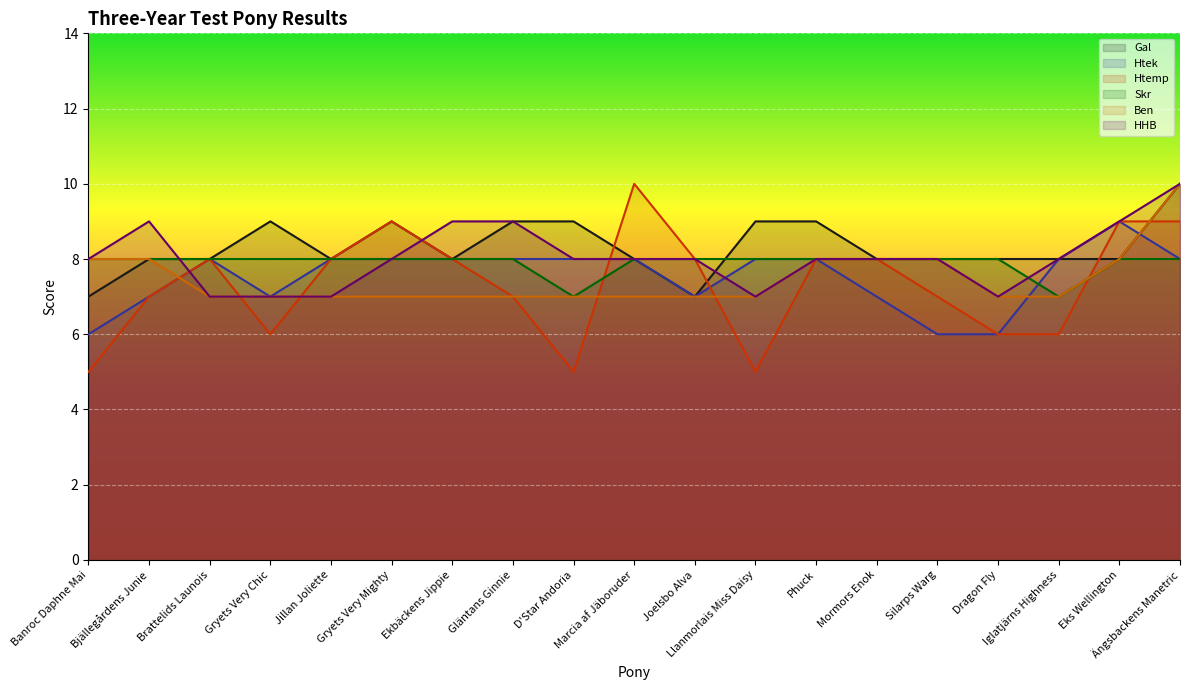

True or false: Htek and Skr intersect in this chart.

True